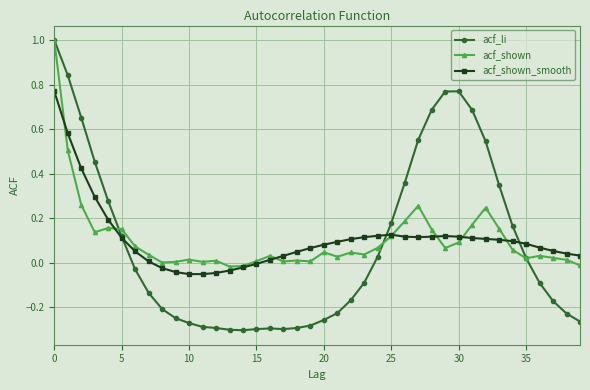

True or false: acf_shown has more than 1 interior local peaks.

True